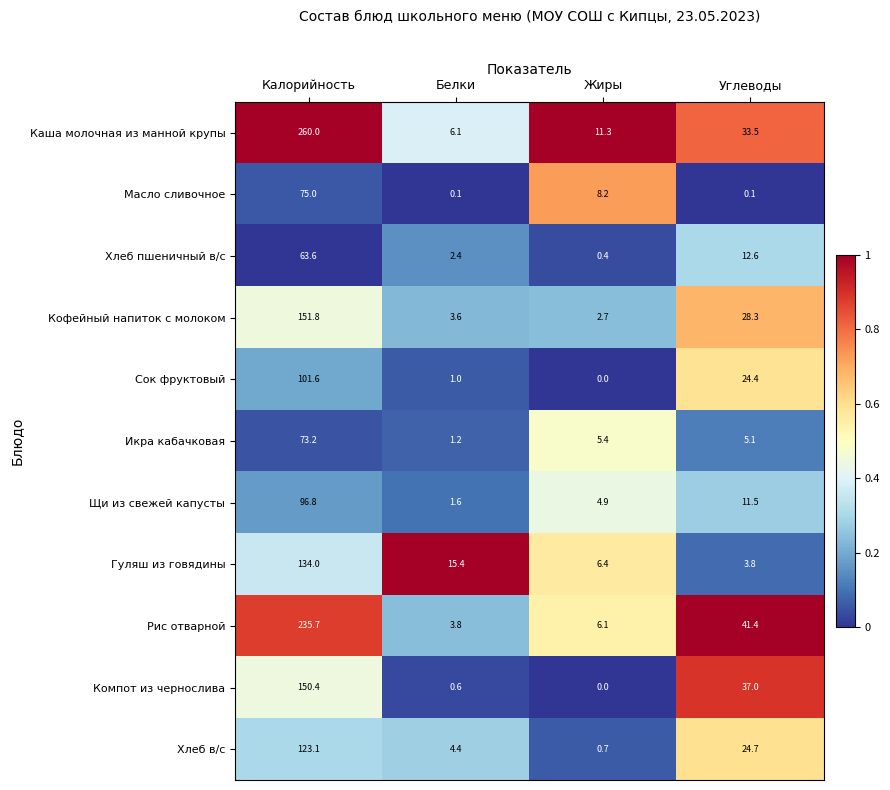

Which series changed the most between Белки and Углеводы?

Рис отварной